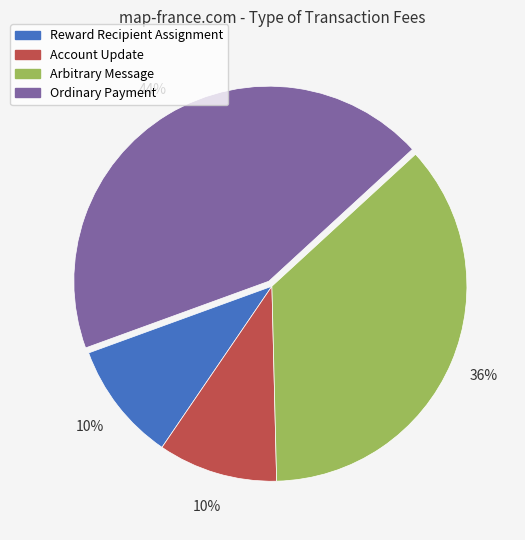

Is Arbitrary Message the majority of the pie?

No